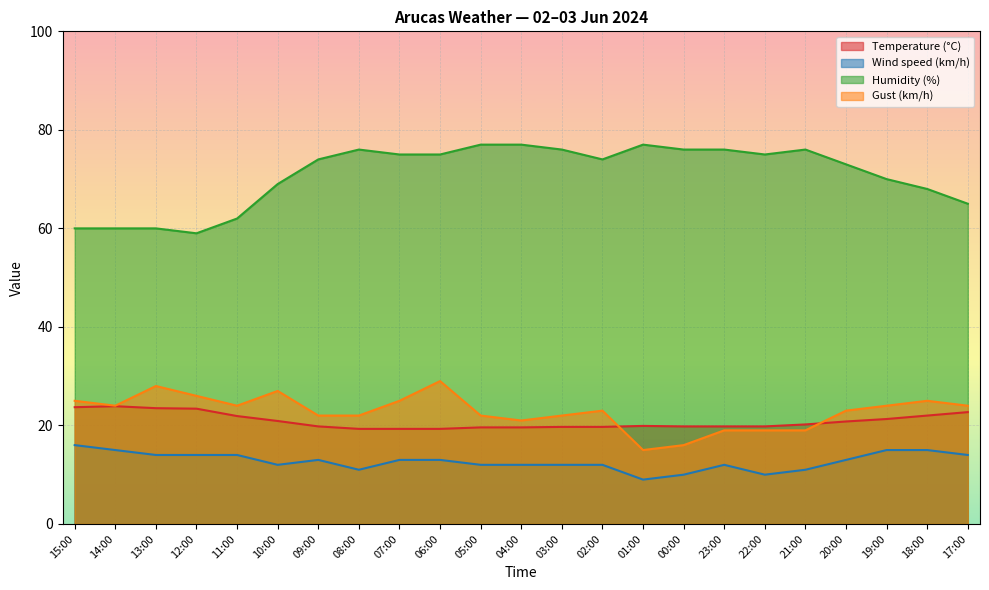

Reading left to right, extract all data points from this chart.

Temperature (°C): 15:00=23.7	14:00=23.9	13:00=23.5	12:00=23.4	11:00=21.9	10:00=20.9	09:00=19.8	08:00=19.3	07:00=19.3	06:00=19.3	05:00=19.6	04:00=19.6	03:00=19.7	02:00=19.7	01:00=19.9	00:00=19.8	23:00=19.8	22:00=19.8	21:00=20.2	20:00=20.8	19:00=21.3	18:00=22.0	17:00=22.7
Wind speed (km/h): 15:00=16.0	14:00=15.0	13:00=14.0	12:00=14.0	11:00=14.0	10:00=12.0	09:00=13.0	08:00=11.0	07:00=13.0	06:00=13.0	05:00=12.0	04:00=12.0	03:00=12.0	02:00=12.0	01:00=9.0	00:00=10.0	23:00=12.0	22:00=10.0	21:00=11.0	20:00=13.0	19:00=15.0	18:00=15.0	17:00=14.0
Humidity (%): 15:00=60.0	14:00=60.0	13:00=60.0	12:00=59.0	11:00=62.0	10:00=69.0	09:00=74.0	08:00=76.0	07:00=75.0	06:00=75.0	05:00=77.0	04:00=77.0	03:00=76.0	02:00=74.0	01:00=77.0	00:00=76.0	23:00=76.0	22:00=75.0	21:00=76.0	20:00=73.0	19:00=70.0	18:00=68.0	17:00=65.0
Gust (km/h): 15:00=25.0	14:00=24.0	13:00=28.0	12:00=26.0	11:00=24.0	10:00=27.0	09:00=22.0	08:00=22.0	07:00=25.0	06:00=29.0	05:00=22.0	04:00=21.0	03:00=22.0	02:00=23.0	01:00=15.0	00:00=16.0	23:00=19.0	22:00=19.0	21:00=19.0	20:00=23.0	19:00=24.0	18:00=25.0	17:00=24.0